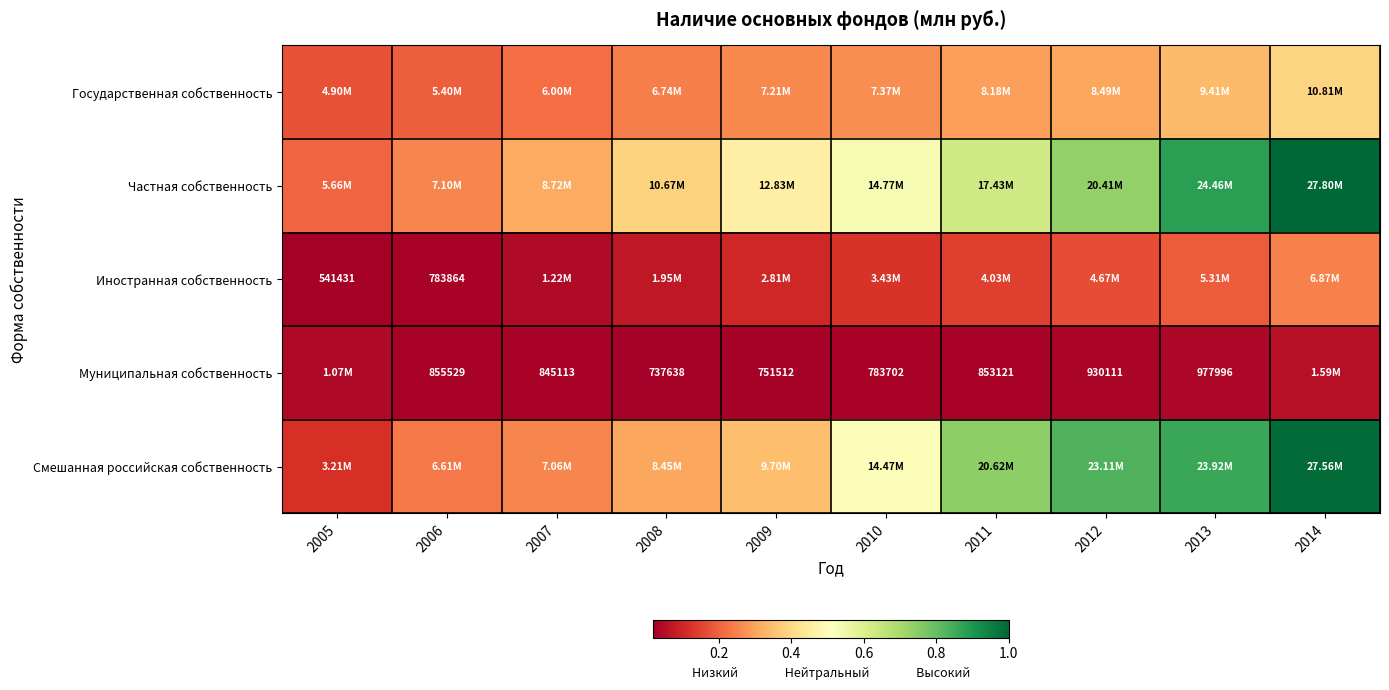

Which category has the lowest value in the Частная собственность series?

2005